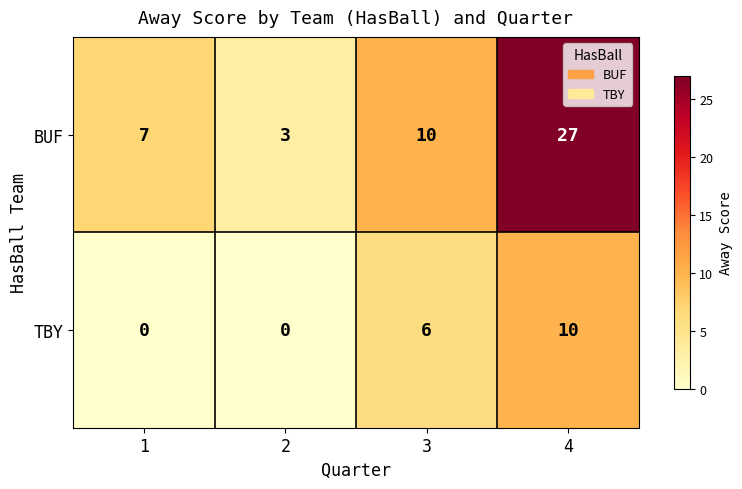

Rank the series by their maximum value, from highest to lowest.

BUF, TBY